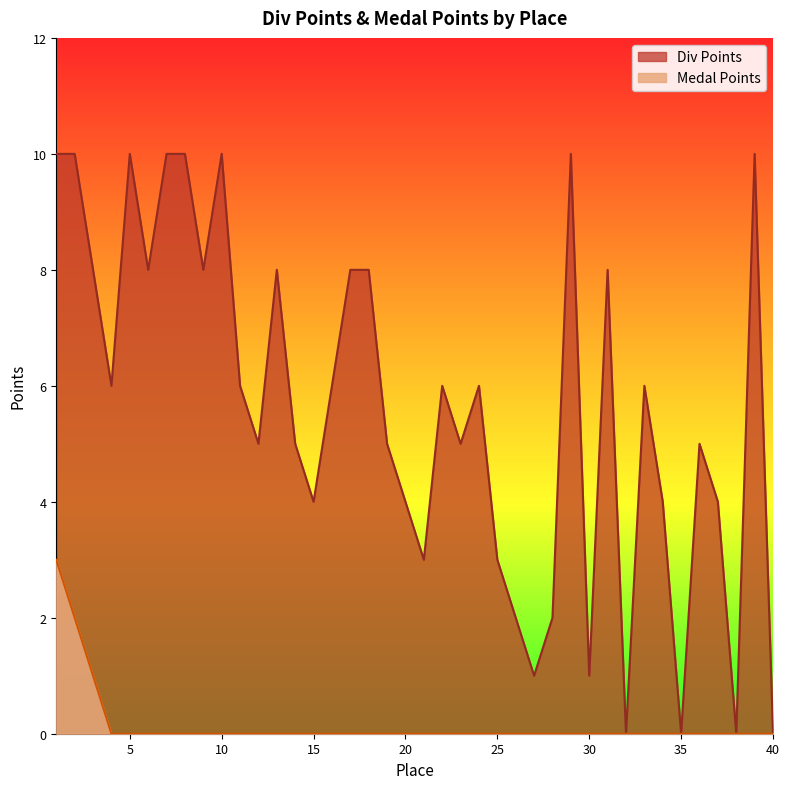

Rank the series by their maximum value, from lowest to highest.

Medal Points, Div Points